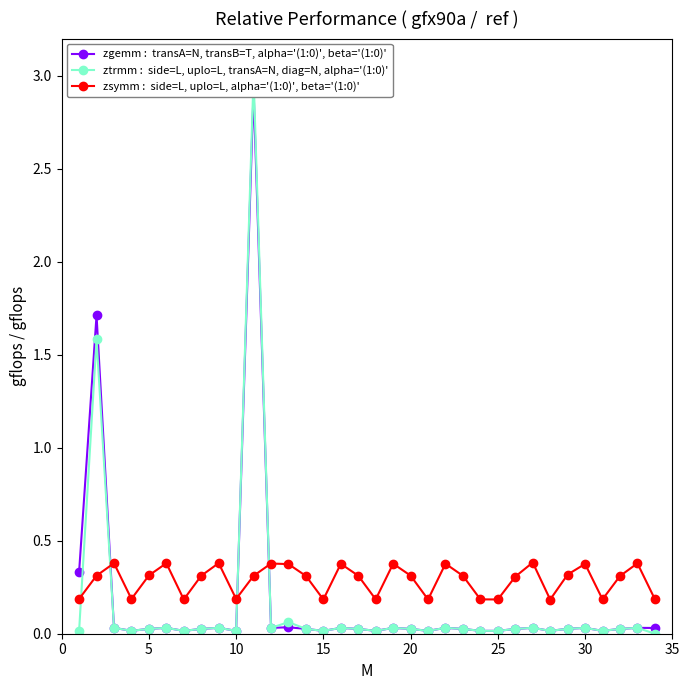

Reading left to right, list all the values displayed in this chart.

zgemm :  transA=N, transB=T, alpha='(1:0)', beta='(1:0)': 0.3	1.7	0.0	0.0	0.0	0.0	0.0	0.0	0.0	0.0	2.9	0.0	0.0	0.0	0.0	0.0	0.0	0.0	0.0	0.0	0.0	0.0	0.0	0.0	0.0	0.0	0.0	0.0	0.0	0.0	0.0	0.0	0.0	0.0
ztrmm :  side=L, uplo=L, transA=N, diag=N, alpha='(1:0)': 0.0	1.6	0.0	0.0	0.0	0.0	0.0	0.0	0.0	0.0	3.0	0.0	0.1	0.0	0.0	0.0	0.0	0.0	0.0	0.0	0.0	0.0	0.0	0.0	0.0	0.0	0.0	0.0	0.0	0.0	0.0	0.0	0.0	0.0
zsymm :  side=L, uplo=L, alpha='(1:0)', beta='(1:0)': 0.2	0.3	0.4	0.2	0.3	0.4	0.2	0.3	0.4	0.2	0.3	0.4	0.4	0.3	0.2	0.4	0.3	0.2	0.4	0.3	0.2	0.4	0.3	0.2	0.2	0.3	0.4	0.2	0.3	0.4	0.2	0.3	0.4	0.2